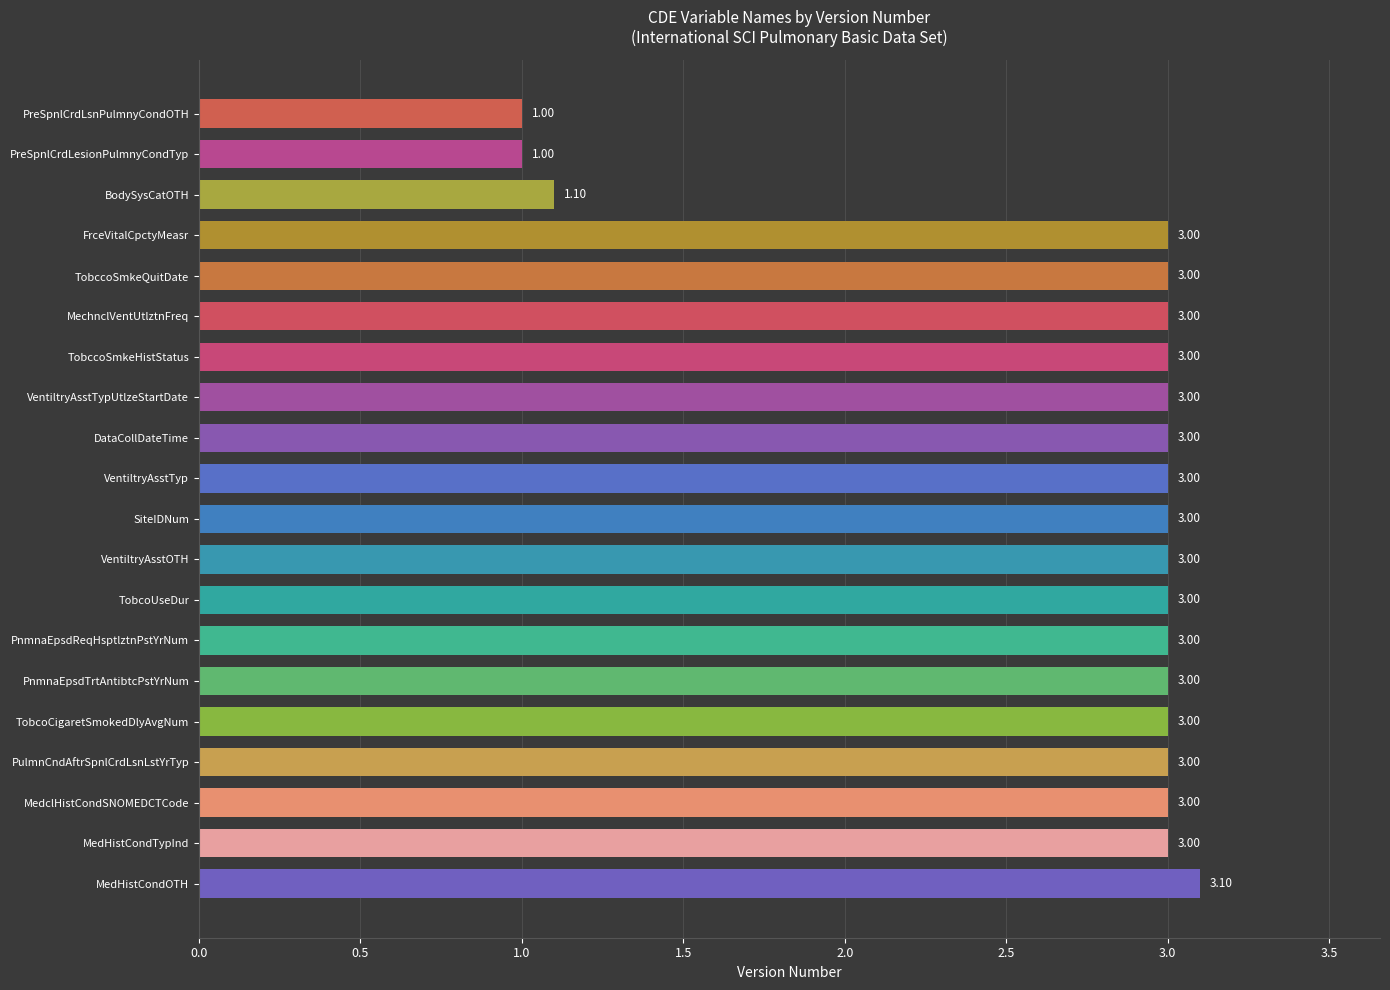

Where is the data nearest to the value 2?

BodySysCatOTH